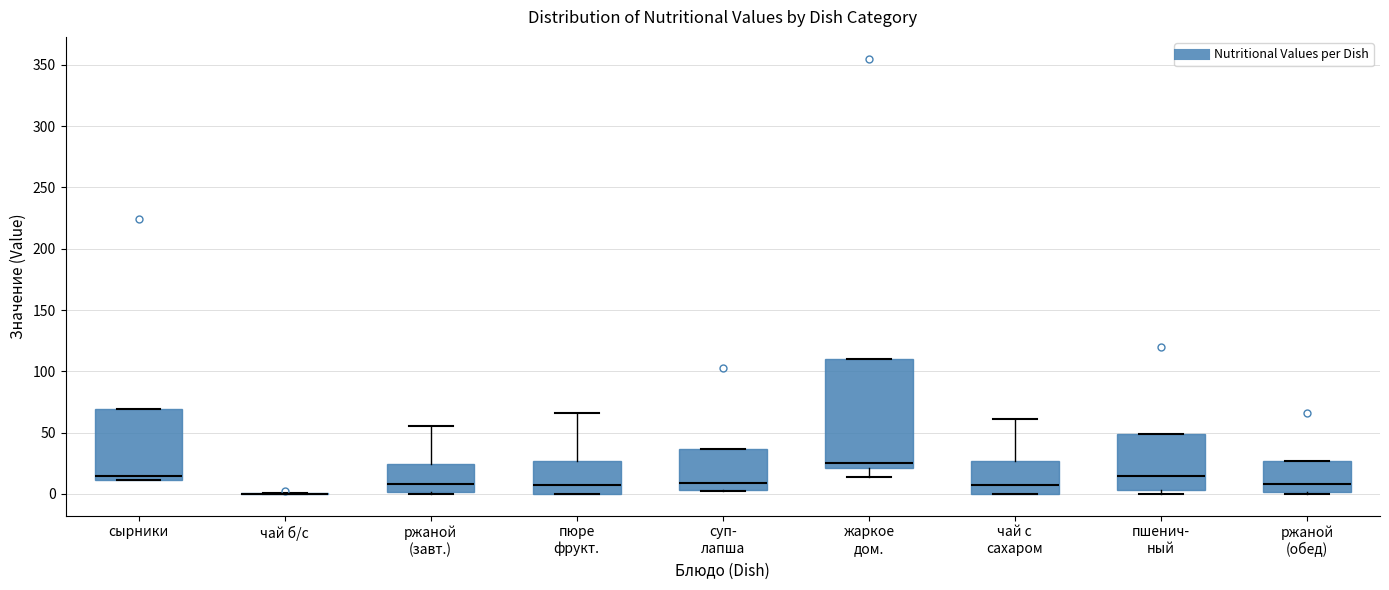

Reading left to right, read every box against the y-axis: the position of its median line, the range the box covers, and the ends of its whiskers. The values are not printed on the chart, so give them approximately, as read against the axis.

сырники: median 15, box 10 to 70, whiskers 10 to 70
чай б/с: box collapsed to a line at 0, whiskers 0 to 0
ржаной (завт.): median 10, box 0 to 25, whiskers 0 (just below the box's lower edge) to 55
пюре фрукт.: median 5, box 0 to 25, whiskers 0 to 65
суп- лапша: median 10, box 5 to 35, whiskers 0 to 35
жаркое дом.: median 25, box 20 to 110, whiskers 15 to 110
чай с сахаром: median 10, box 0 to 25, whiskers 0 to 60
пшенич- ный: median 15, box 5 to 50, whiskers 0 to 50
ржаной (обед): median 10, box 0 to 25, whiskers 0 (just below the box's lower edge) to 25